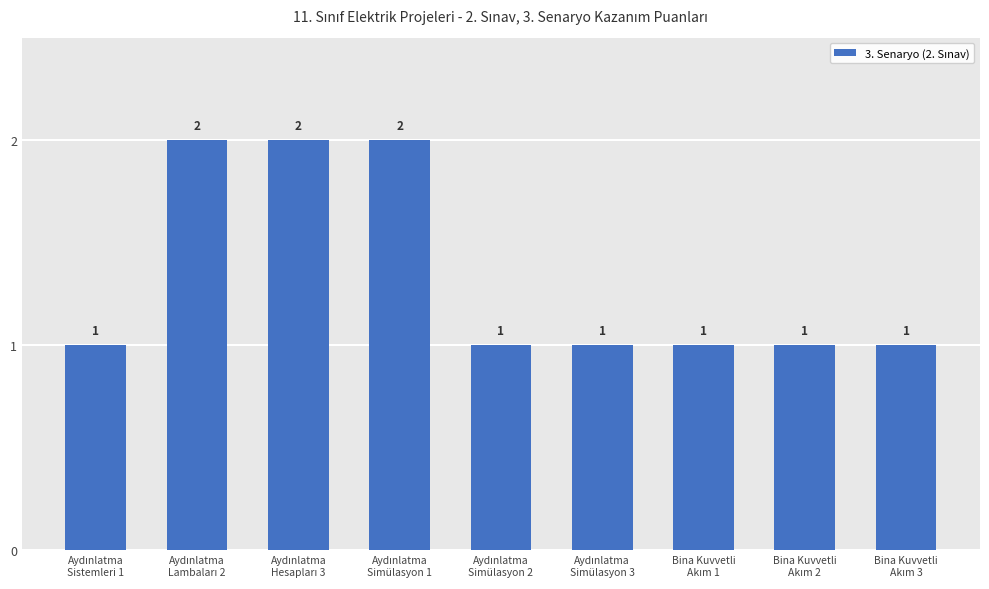

How many values are between 1 and 2?

9